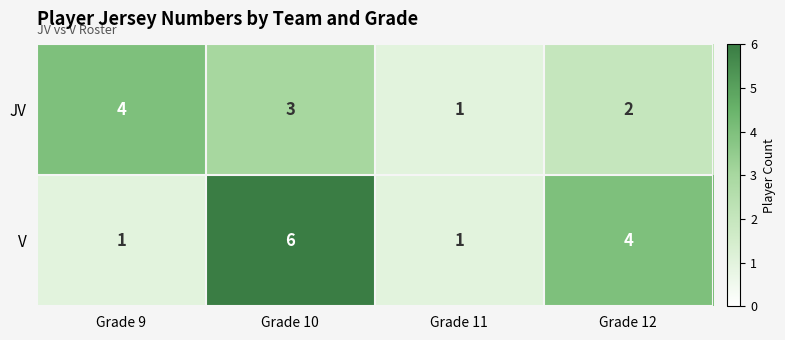

How many series are shown in this chart?

2